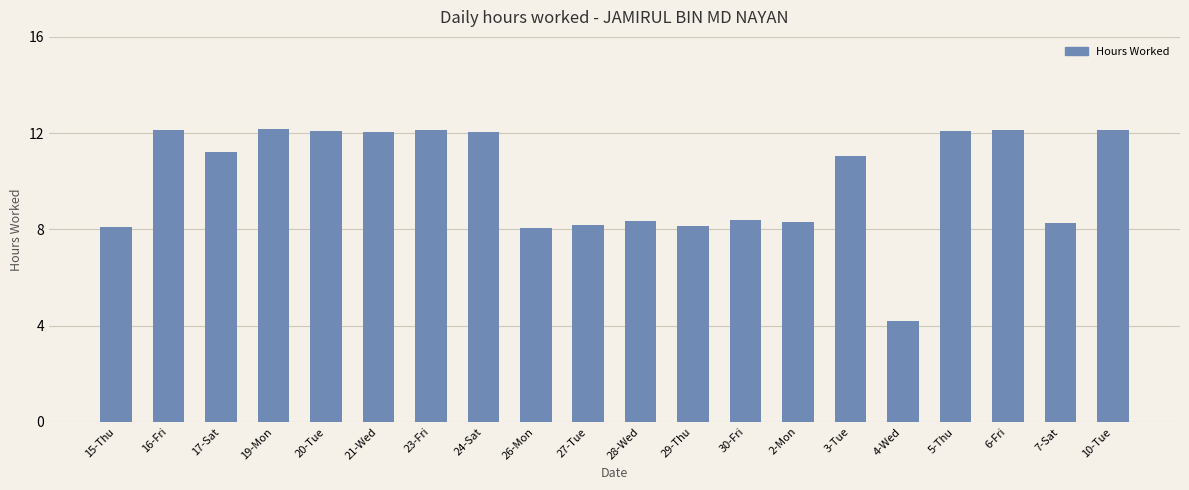

Between 16-Fri and 2-Mon, which is larger?

16-Fri